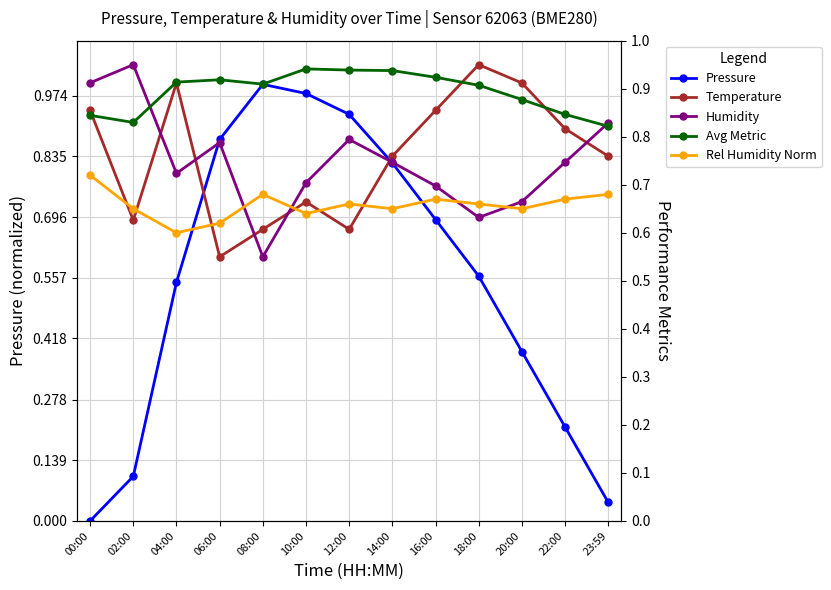

Count the Humidity values in the range 0 to 1.

13